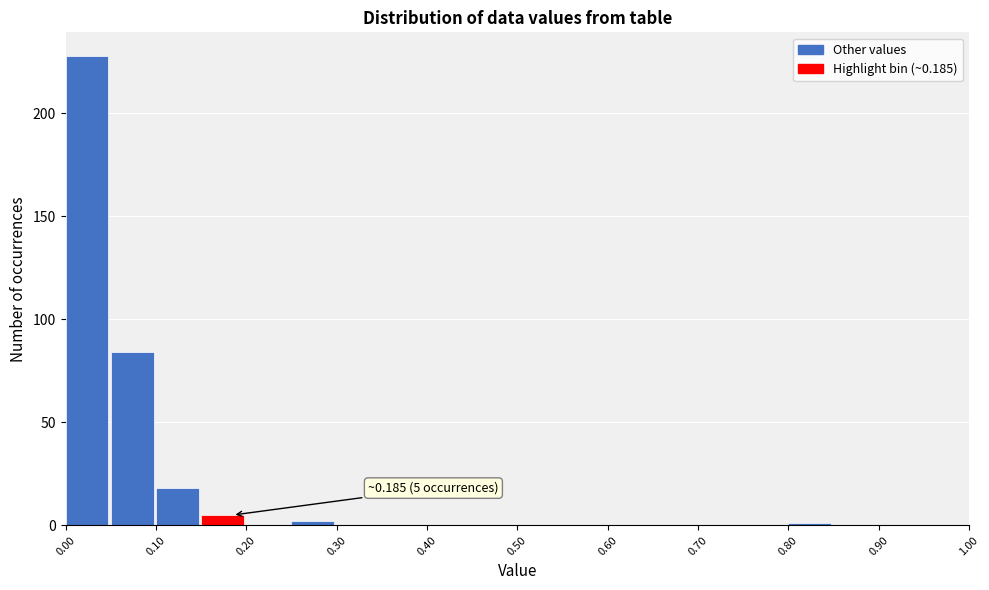

Over which range of the x-axis is the bar tallest?

0.00 to 0.05